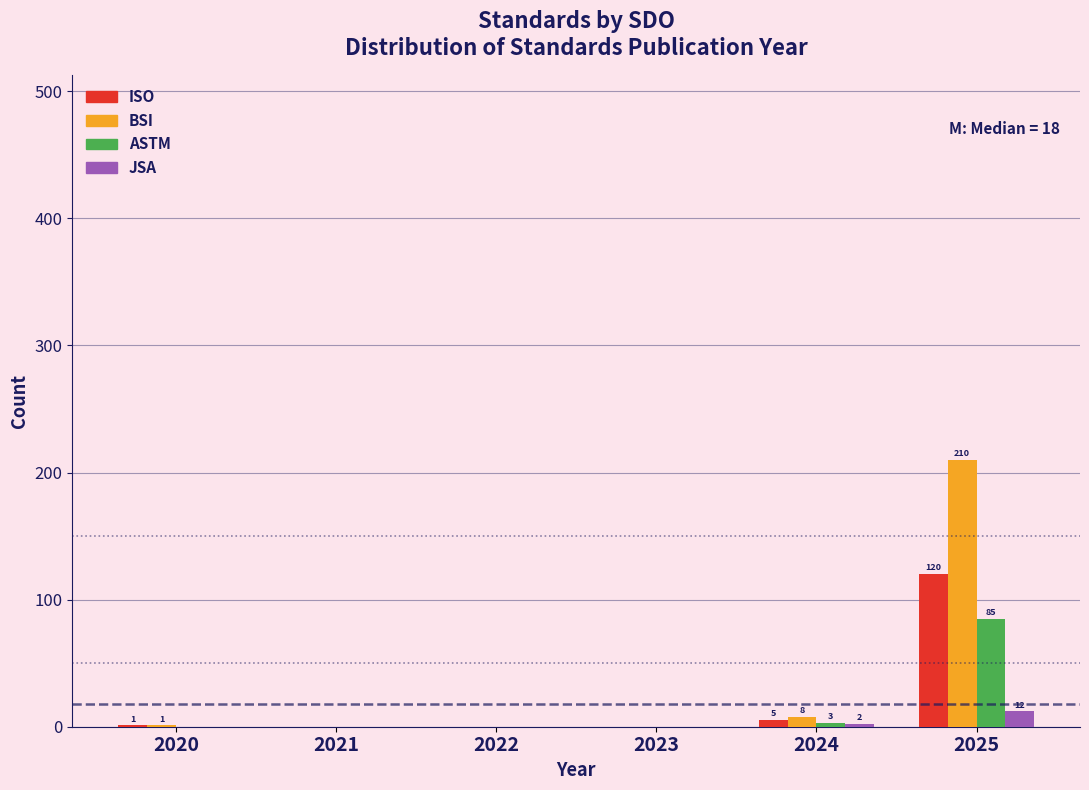

What is the sum of the BSI values at 2025 and 2022?

210